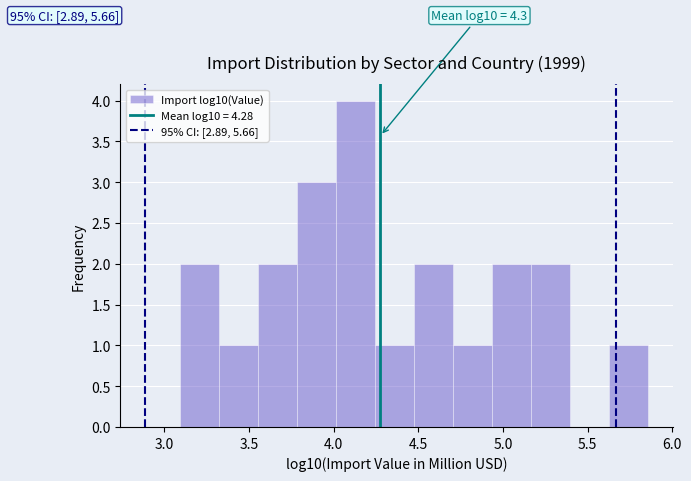

Which range on the x-axis has the tallest bar?

4.00 to 4.25